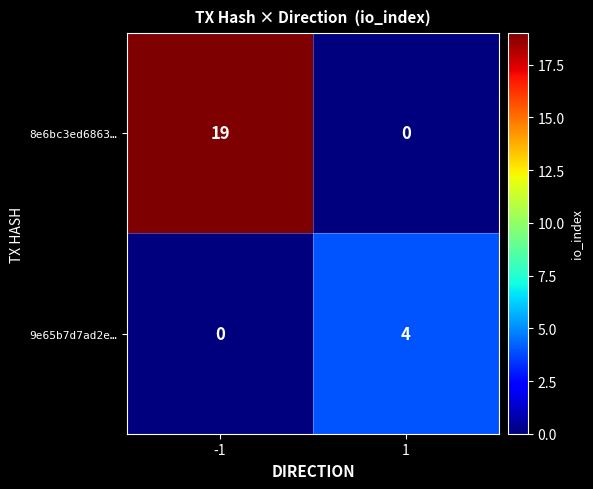

What value does the 8e6bc3ed6863… series have at -1, to the nearest 5?

20